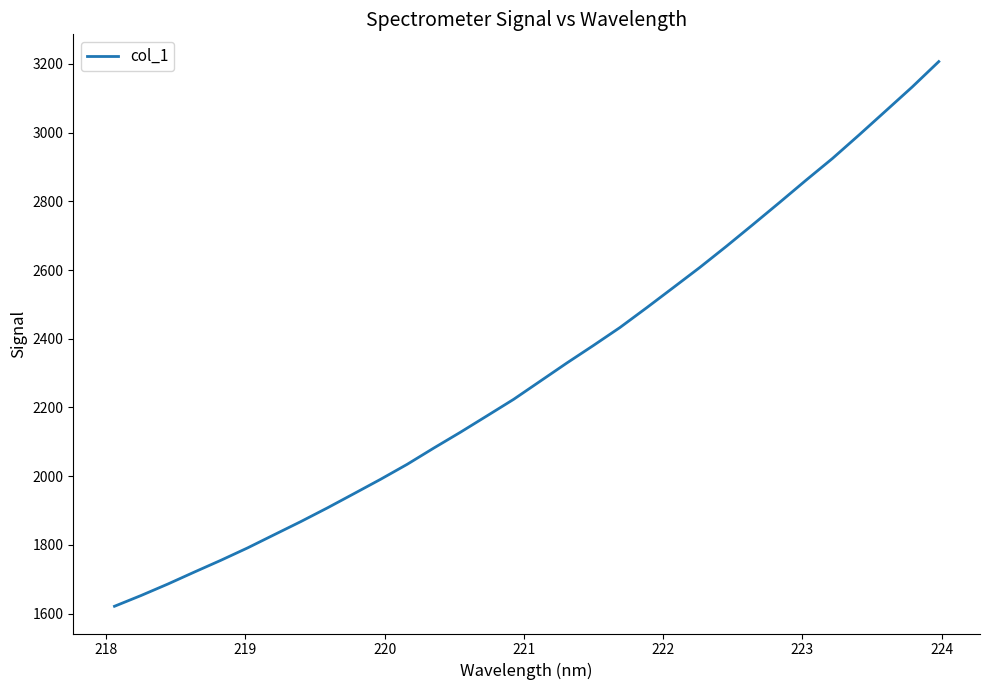

What is the difference between the maximum and minimum values?

1585.1